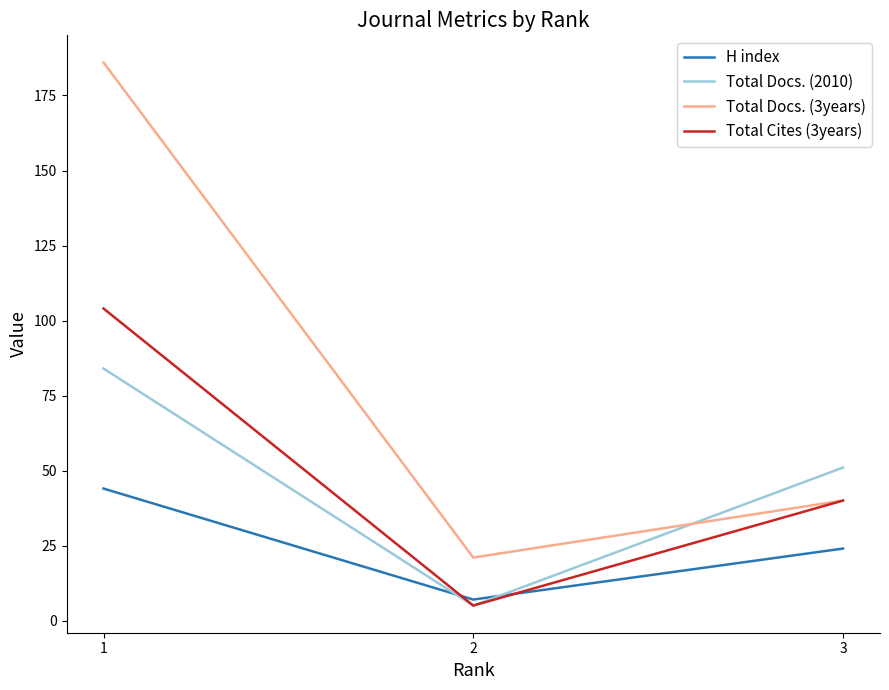

The value of Total Docs. (2010) at 1 is 84. True or false?

True